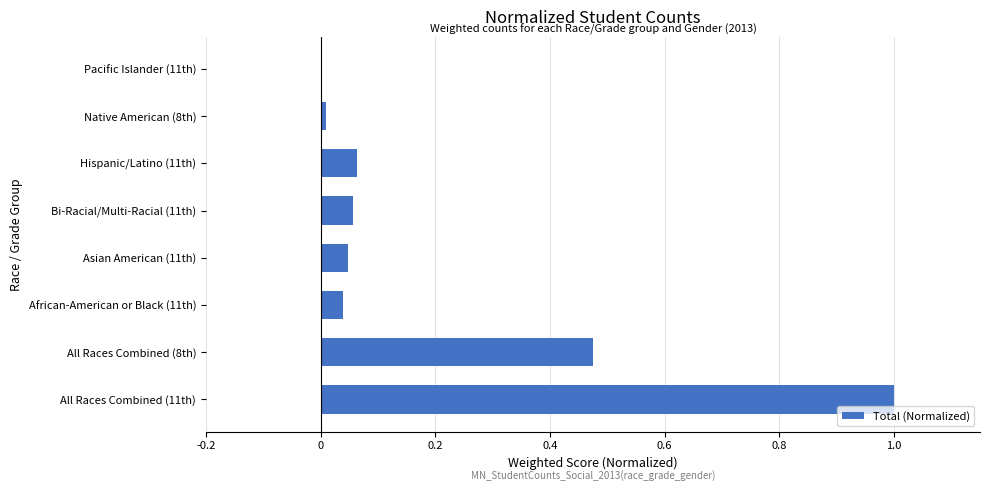

What is the change in value from All Races Combined (8th) to Asian American (11th)?

-0.4